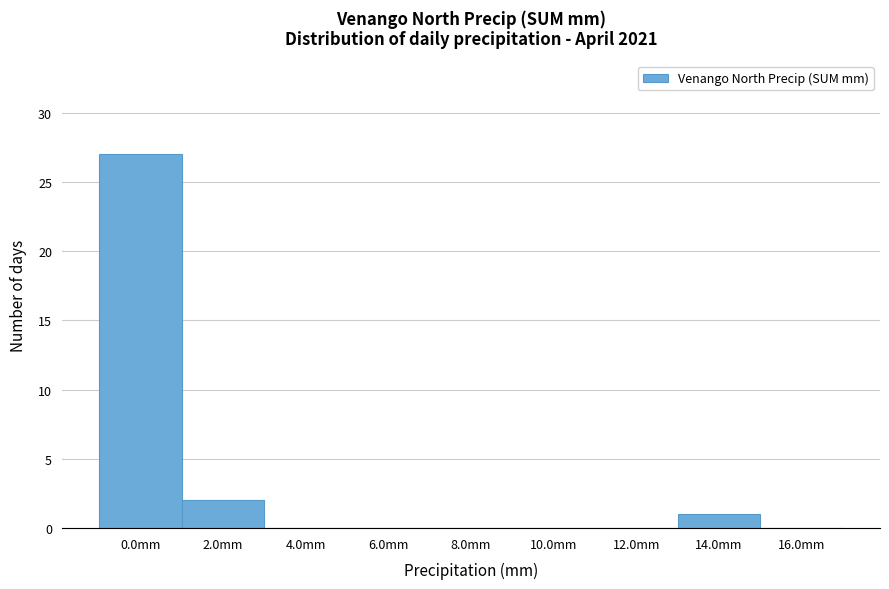

Reading right to left, transcribe all the data shown in this chart.

16.0mm=0	14.0mm=1	12.0mm=0	10.0mm=0	8.0mm=0	6.0mm=0	4.0mm=0	2.0mm=2	0.0mm=27